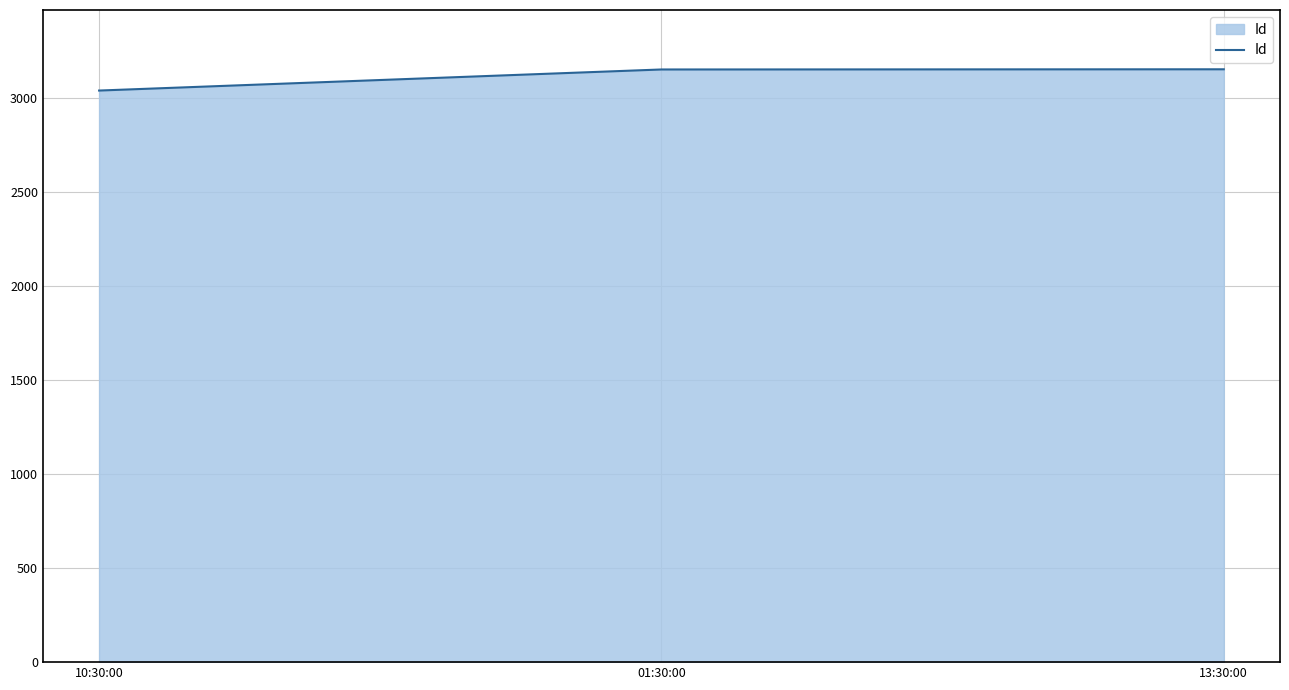

What value does the data have at 10:30:00, to the nearest 50?

3050